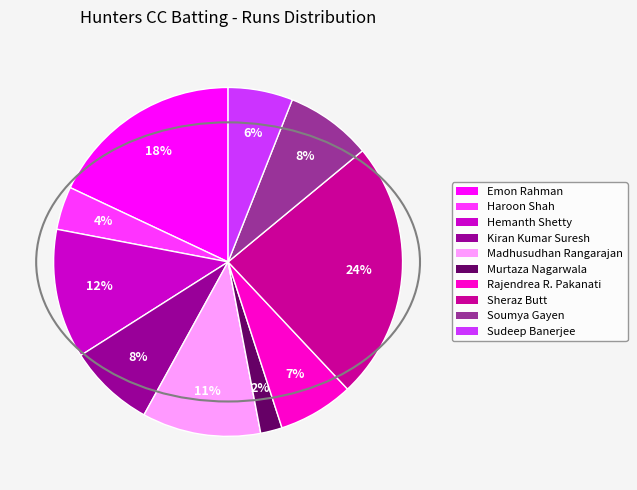

Is there any slice that represents more than half of the pie?

No